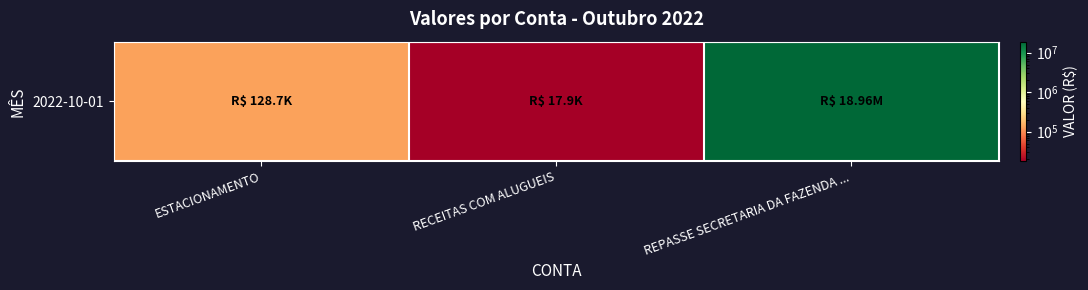

What is the difference between the values at RECEITAS COM ALUGUEIS and REPASSE SECRETARIA DA FAZENDA ...?

18946220.5